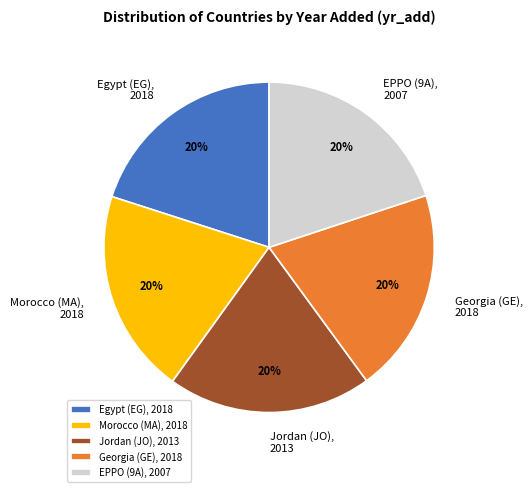

Count the number of slices in the pie.

5